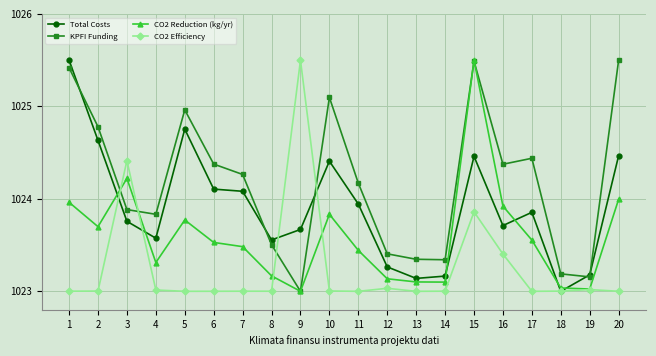

What is the sum of all KPFI Funding values?

20483.5